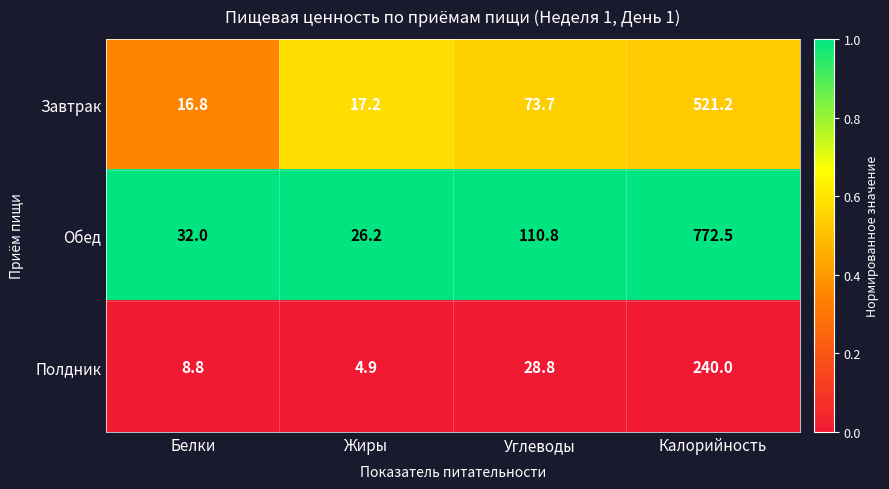

What value does the Обед series have at Углеводы?

110.8